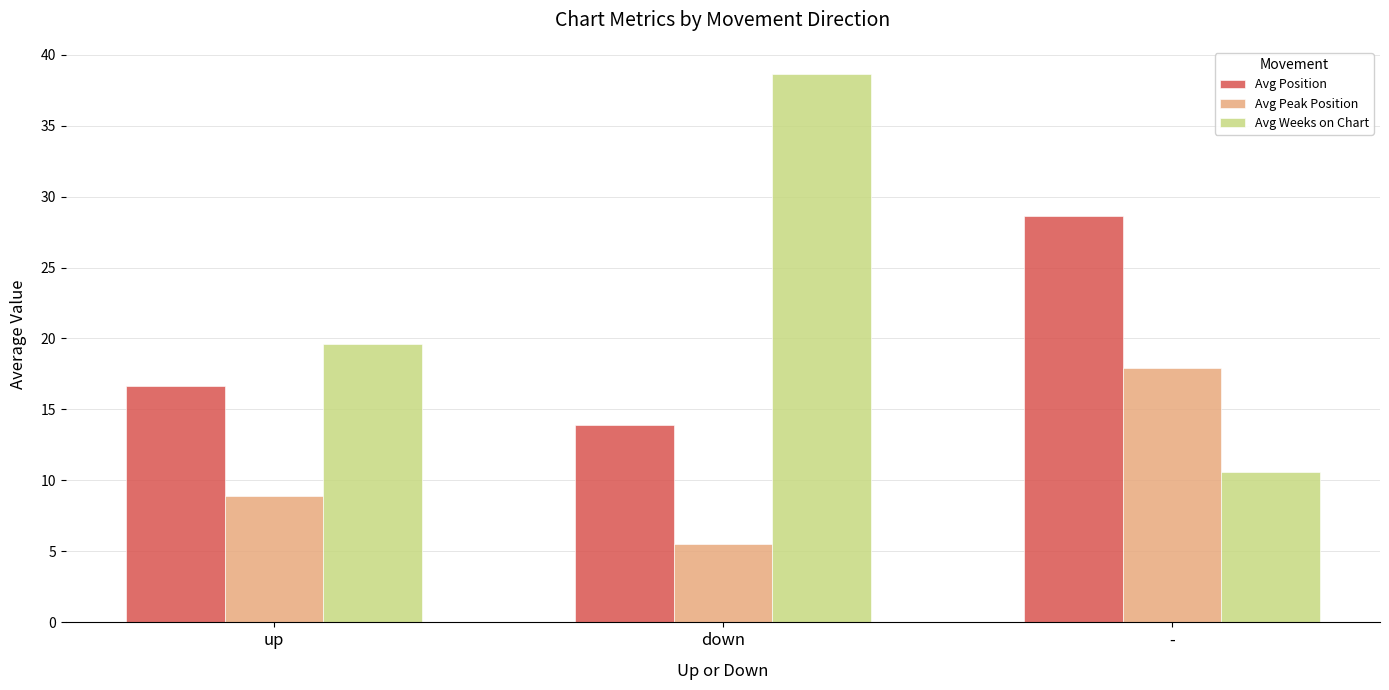

Does the chart contain any negative values?

No